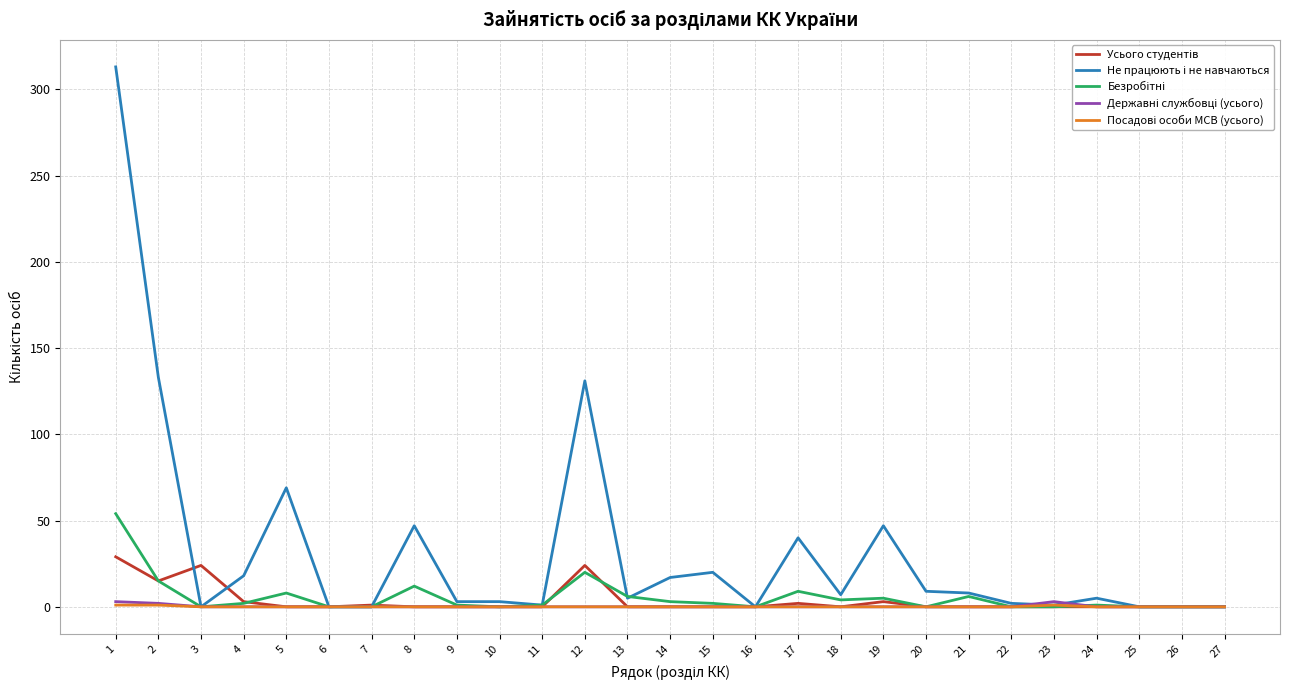

What is the greatest value displayed?

313